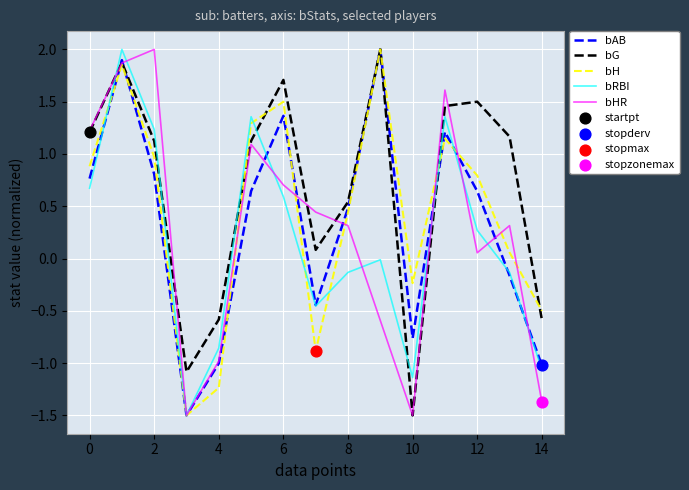

Rank the series by their average value, from highest to lowest.

bG, bH, bAB, bHR, bRBI